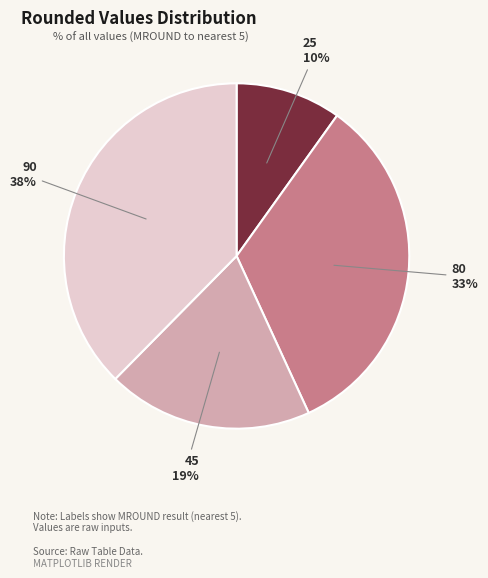

Rank the categories by value from lowest to highest.

25, 45, 80, 90